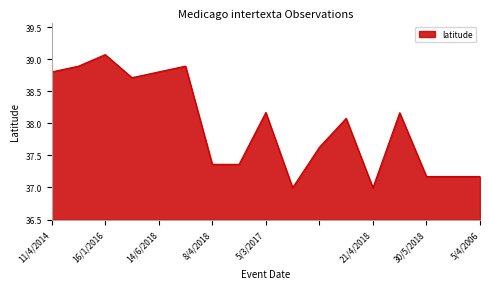

Does the chart have visible grid lines?

No